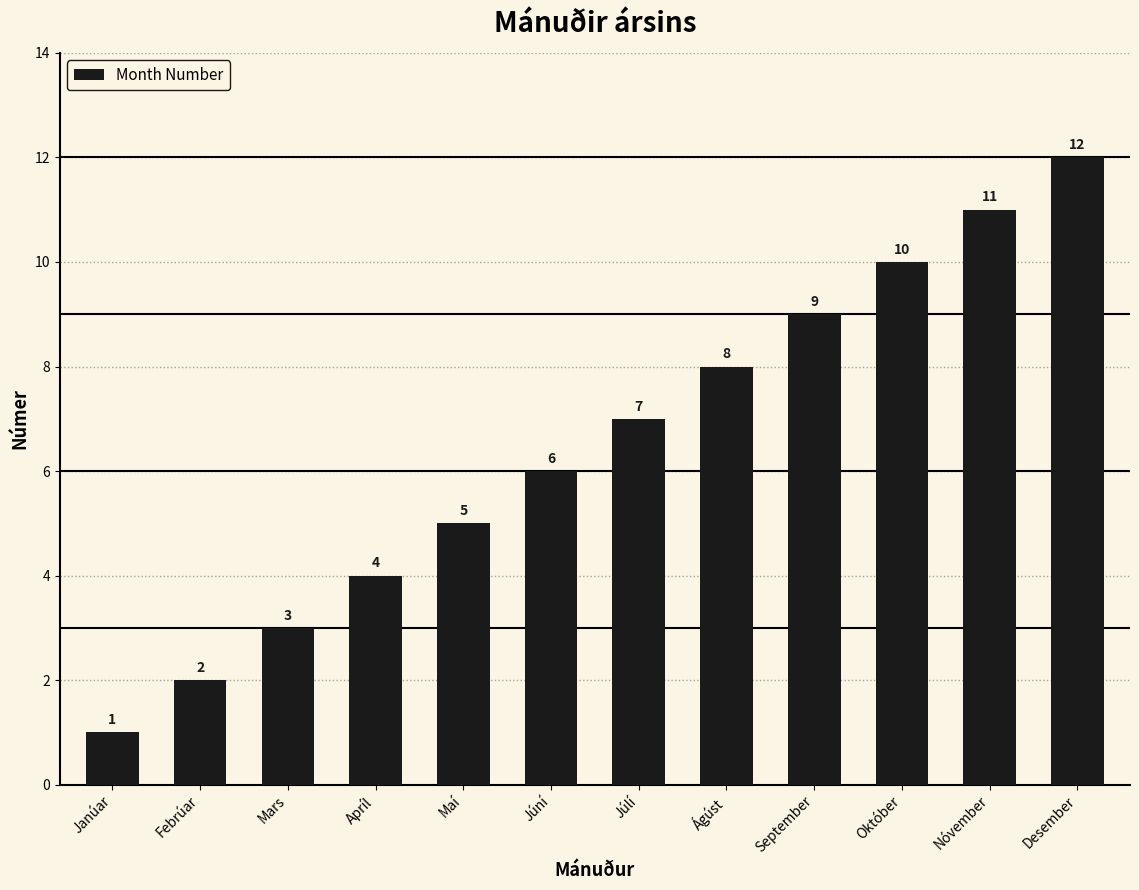

What is the change in value from Janúar to Október?

+9